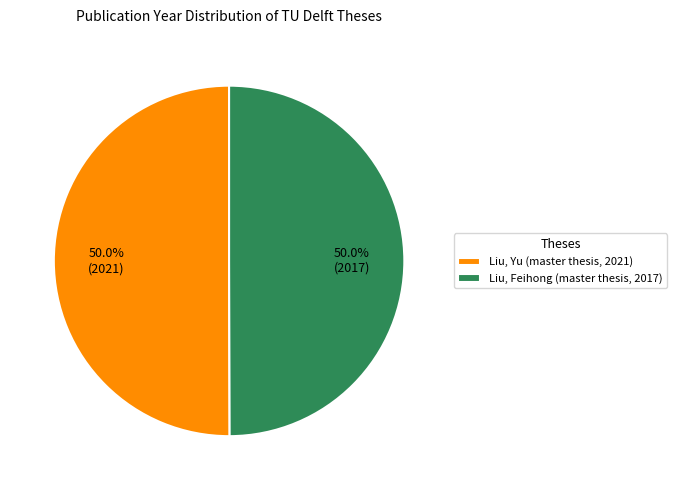

What percentage is NOT represented by Liu, Yu (master thesis, 2021)?

50.0%